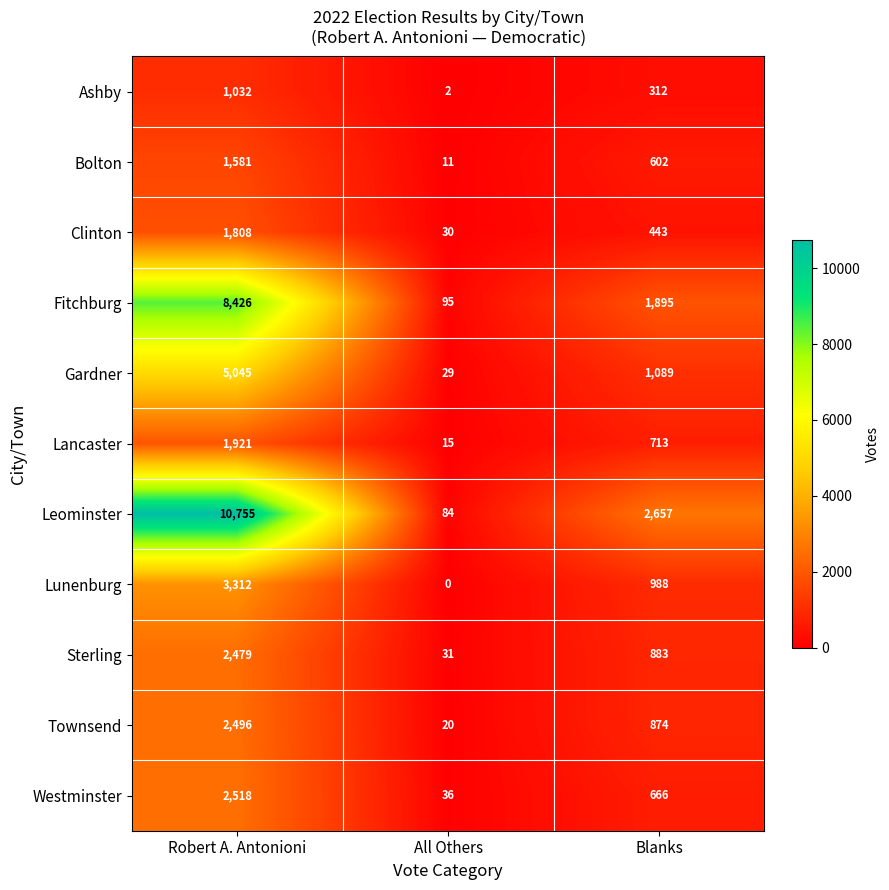

How many values in the Fitchburg series are below 1895?

1